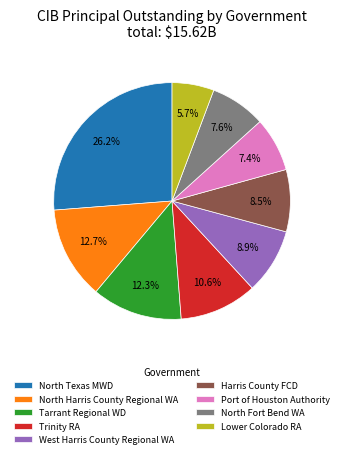

Between West Harris County Regional WA and Port of Houston Authority, which is larger?

West Harris County Regional WA